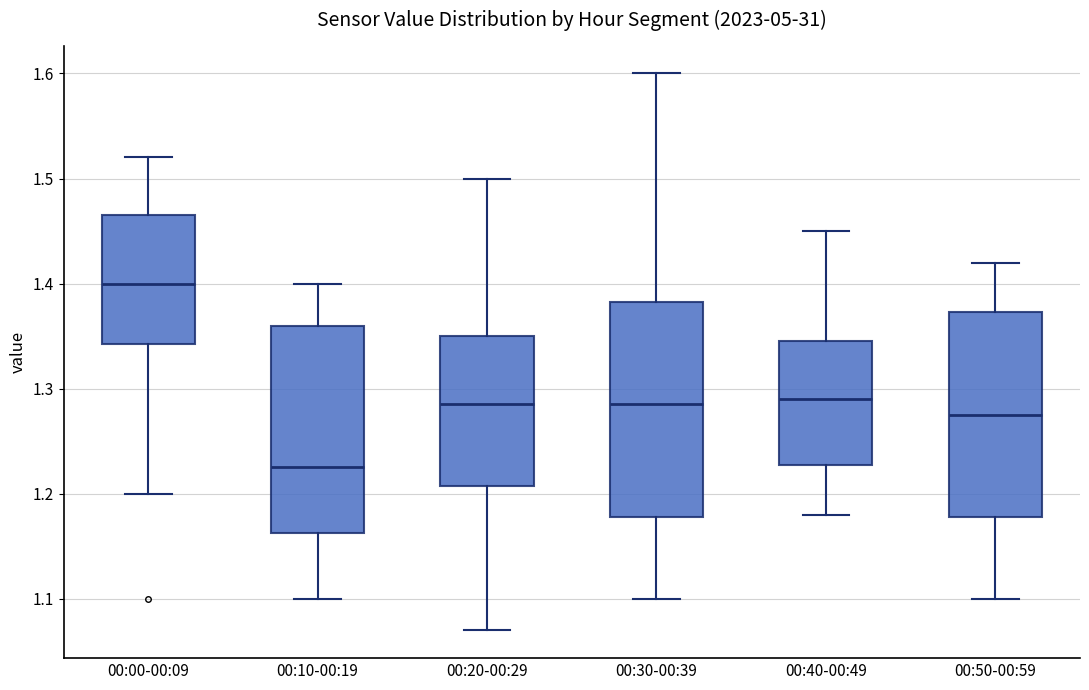

Reading left to right, transcribe this box plot: for each box, give where its median line is, the range the box spans, and where its two whiskers end, as read against the y-axis. The values are not printed on the chart, so give them approximately, as read against the axis.

00:00-00:09: median 1.40, box 1.34 to 1.47, whiskers 1.20 to 1.52
00:10-00:19: median 1.23, box 1.16 to 1.36, whiskers 1.10 to 1.40
00:20-00:29: median 1.29, box 1.21 to 1.35, whiskers 1.07 to 1.50
00:30-00:39: median 1.29, box 1.18 to 1.38, whiskers 1.10 to 1.60
00:40-00:49: median 1.29, box 1.23 to 1.35, whiskers 1.18 to 1.45
00:50-00:59: median 1.28, box 1.18 to 1.37, whiskers 1.10 to 1.42